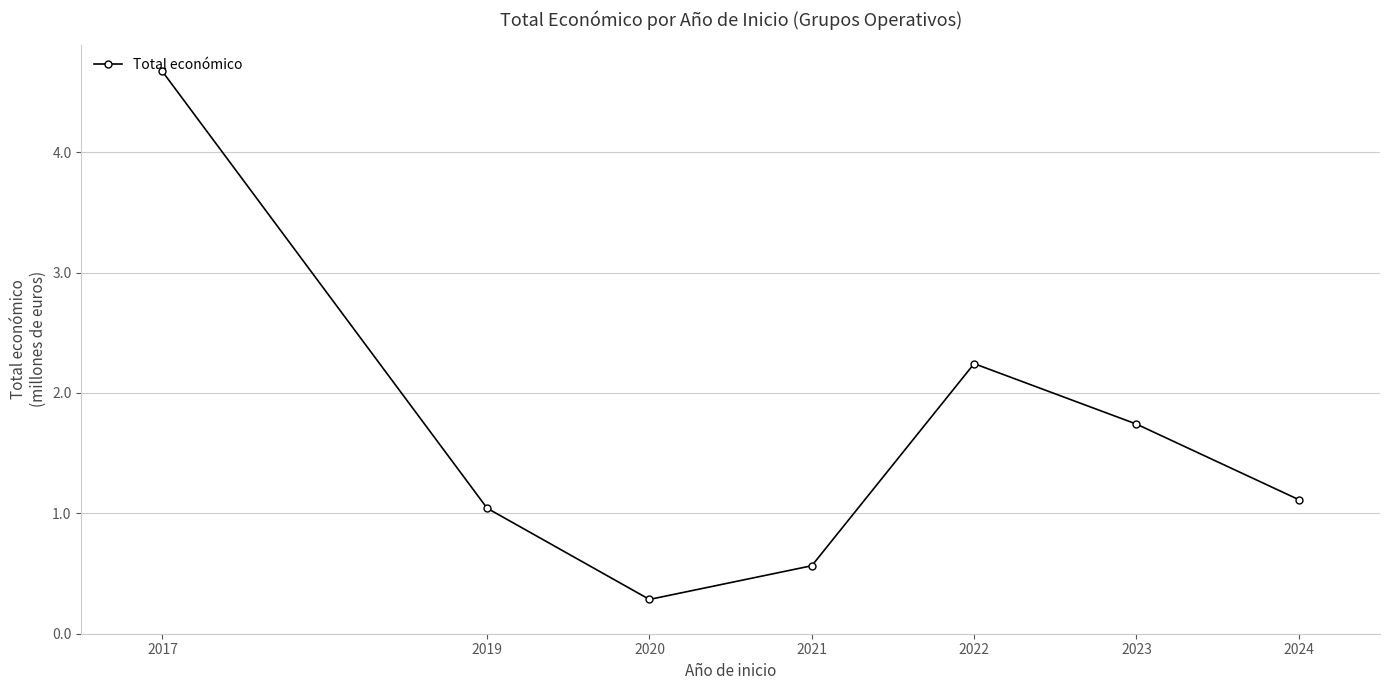

Reading left to right, what are all the values shown in this chart?

4.7	1.0	0.3	0.6	2.2	1.7	1.1